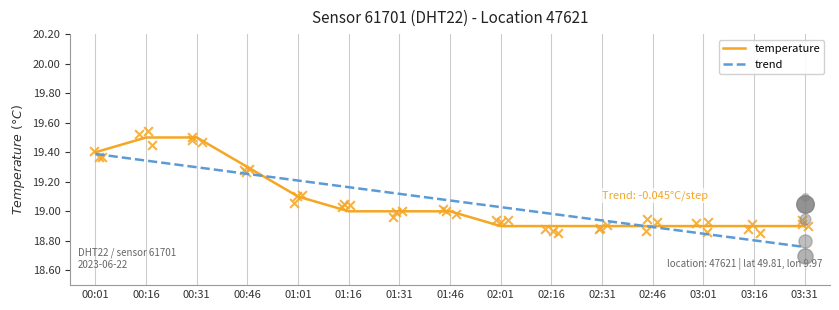

Which series contains the highest Y value?

temperature